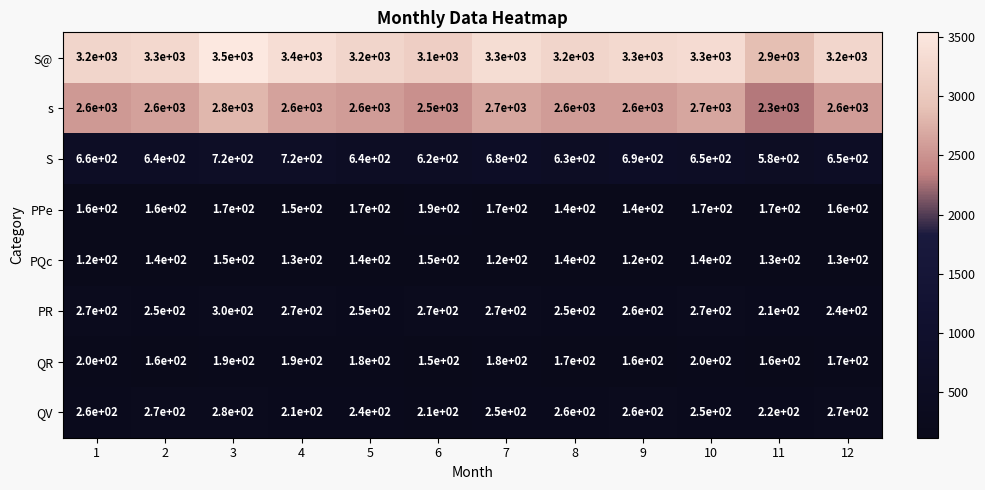

List the series in order of their peak value, highest first.

S@, s, S, PR, QV, QR, PPe, PQc